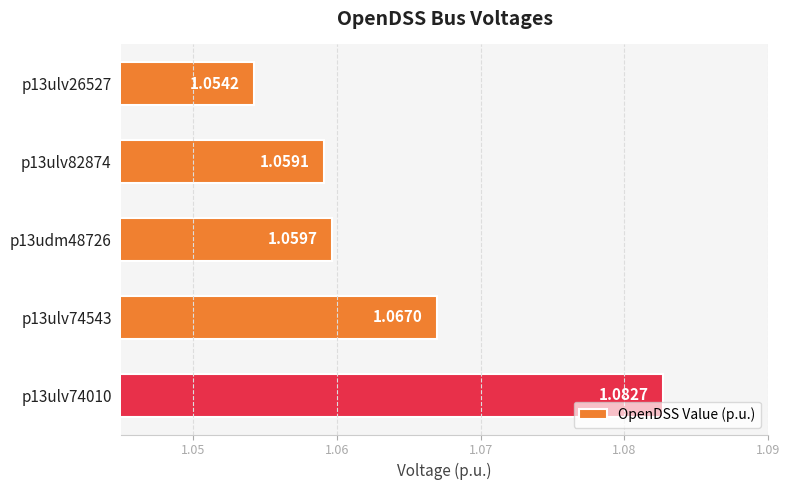

At which label is the value closest to 1?

p13ulv26527